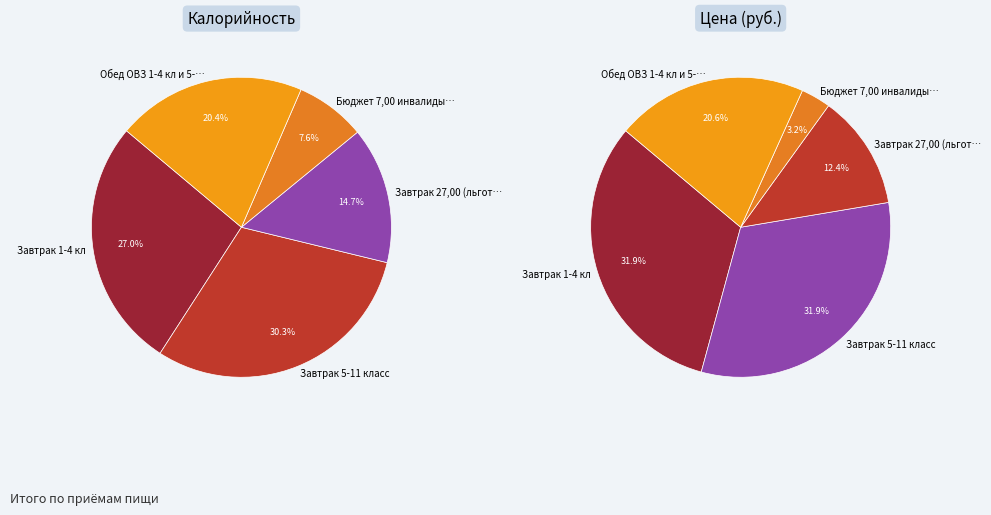

To the nearest percent, what is the average slice percentage?

20%